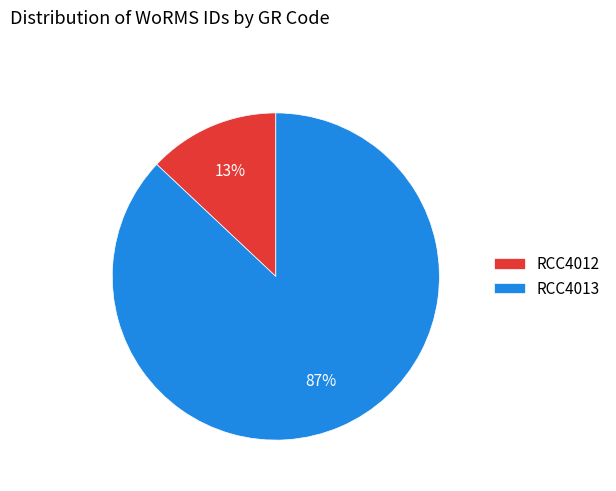

Is RCC4012 the majority of the pie?

No